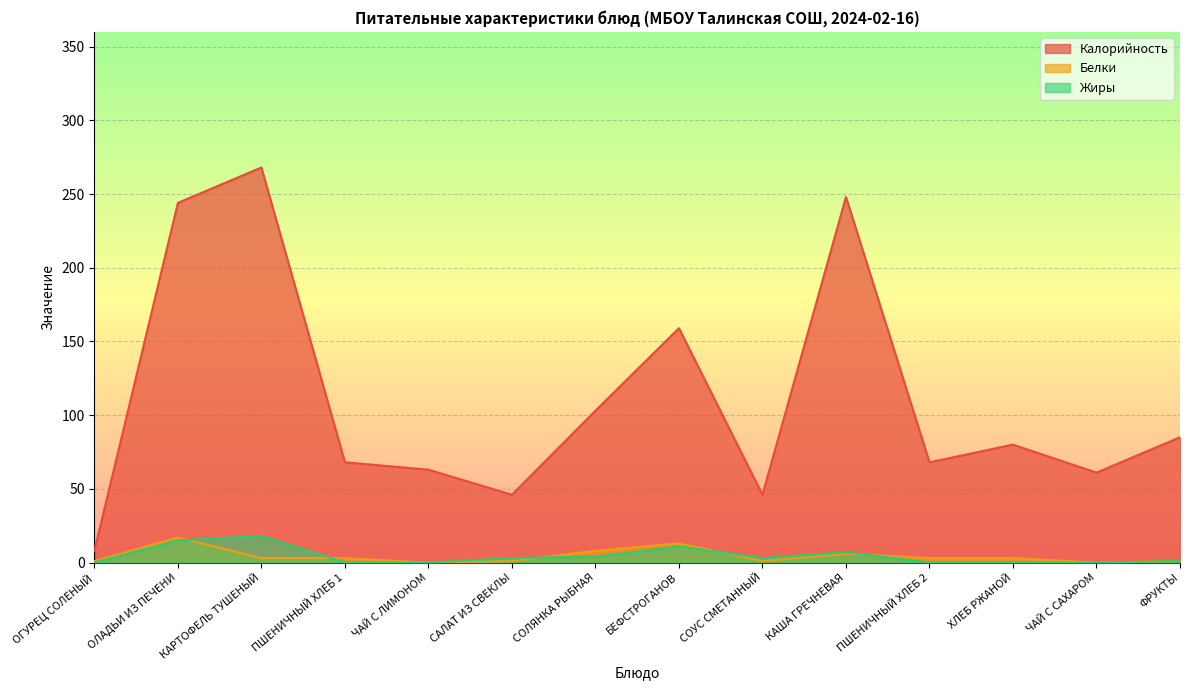

Rank the categories by Калорийность value from lowest to highest.

ОГУРЕЦ СОЛЕНЫЙ, САЛАТ ИЗ СВЕКЛЫ, СОУС СМЕТАННЫЙ, ЧАЙ С САХАРОМ, ЧАЙ С ЛИМОНОМ, ПШЕНИЧНЫЙ ХЛЕБ 1, ПШЕНИЧНЫЙ ХЛЕБ 2, ХЛЕБ РЖАНОЙ, ФРУКТЫ, СОЛЯНКА РЫБНАЯ, БЕФСТРОГАНОВ, ОЛАДЬИ ИЗ ПЕЧЕНИ, КАША ГРЕЧНЕВАЯ, КАРТОФЕЛЬ ТУШЕНЫЙ